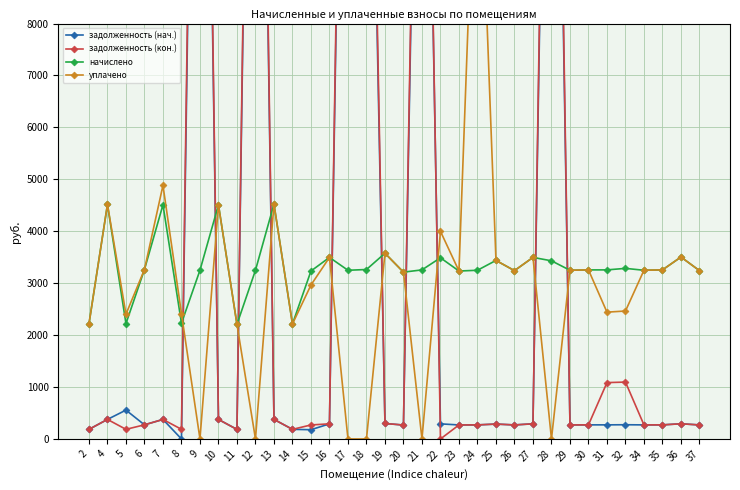

Is it true that задолженность (нач.) equals 271.3 at 30?

True